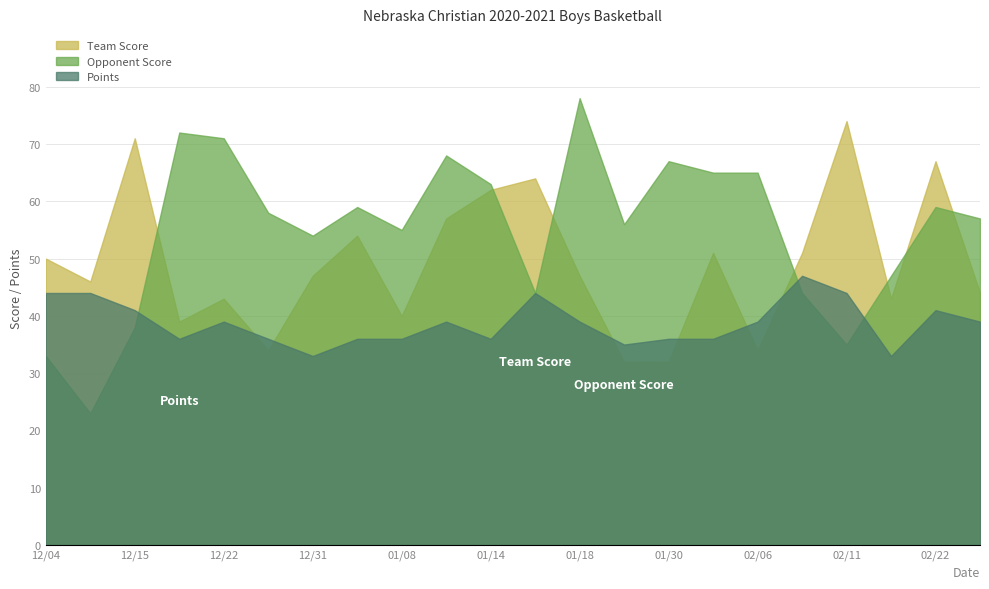

Is the value of Points at 01/18 greater than the value of Opponent Score at 02/22?

No